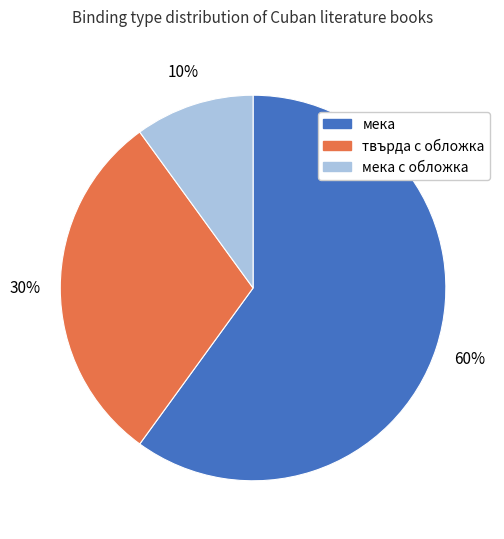

Is there any slice that represents more than half of the pie?

Yes